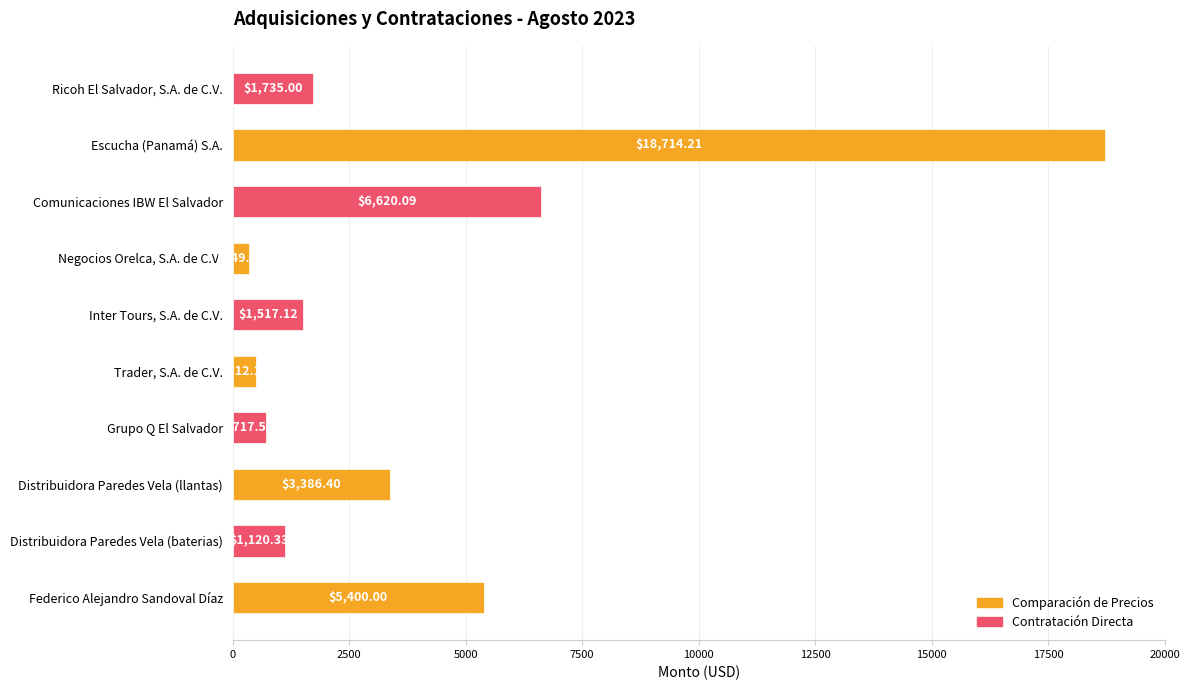

Rank the categories by value from lowest to highest.

Negocios Orelca, S.A. de C.V., Trader, S.A. de C.V., Grupo Q El Salvador, Distribuidora Paredes Vela (baterias), Inter Tours, S.A. de C.V., Ricoh El Salvador, S.A. de C.V., Distribuidora Paredes Vela (llantas), Federico Alejandro Sandoval Díaz, Comunicaciones IBW El Salvador, Escucha (Panamá) S.A.